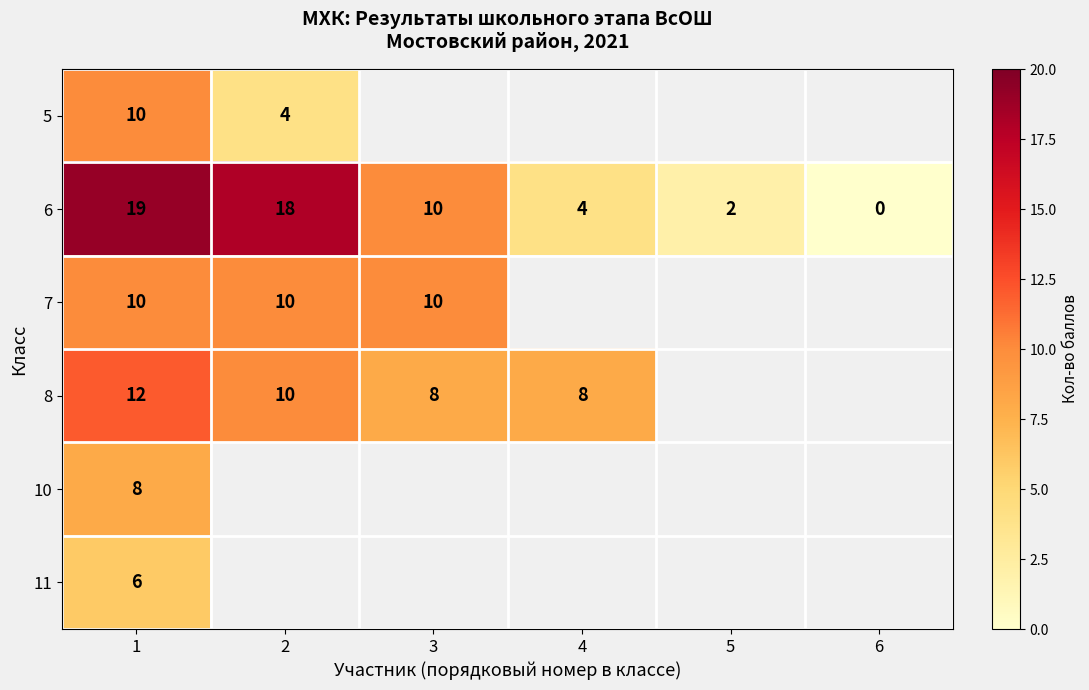

Which category has the lowest value across all series?

6